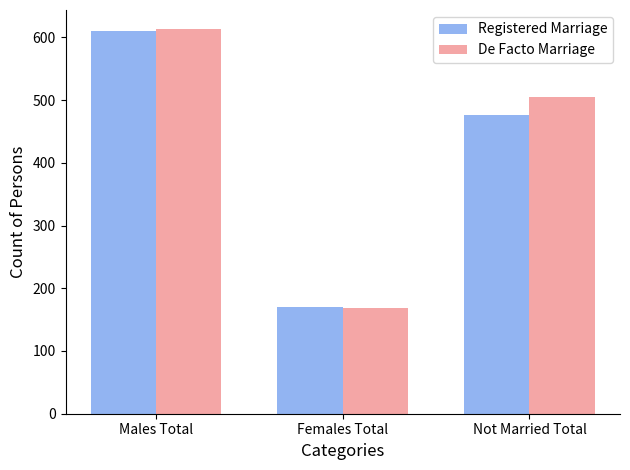

Is it true that De Facto Marriage equals 96 at Females Total?

False